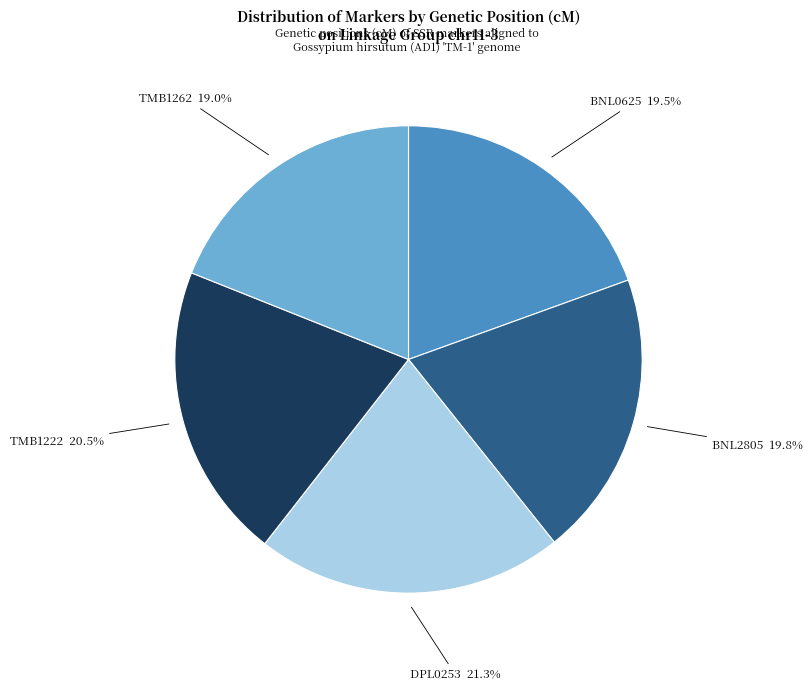

Is there any slice that represents more than half of the pie?

No